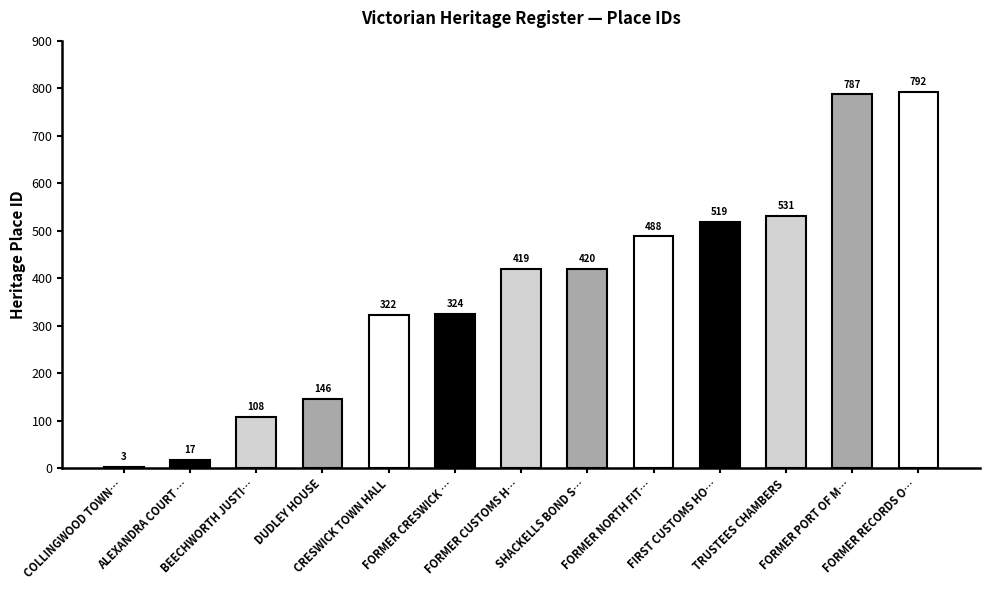

What is the approximate value at BEECHWORTH JUSTI…, to the nearest 100?

100